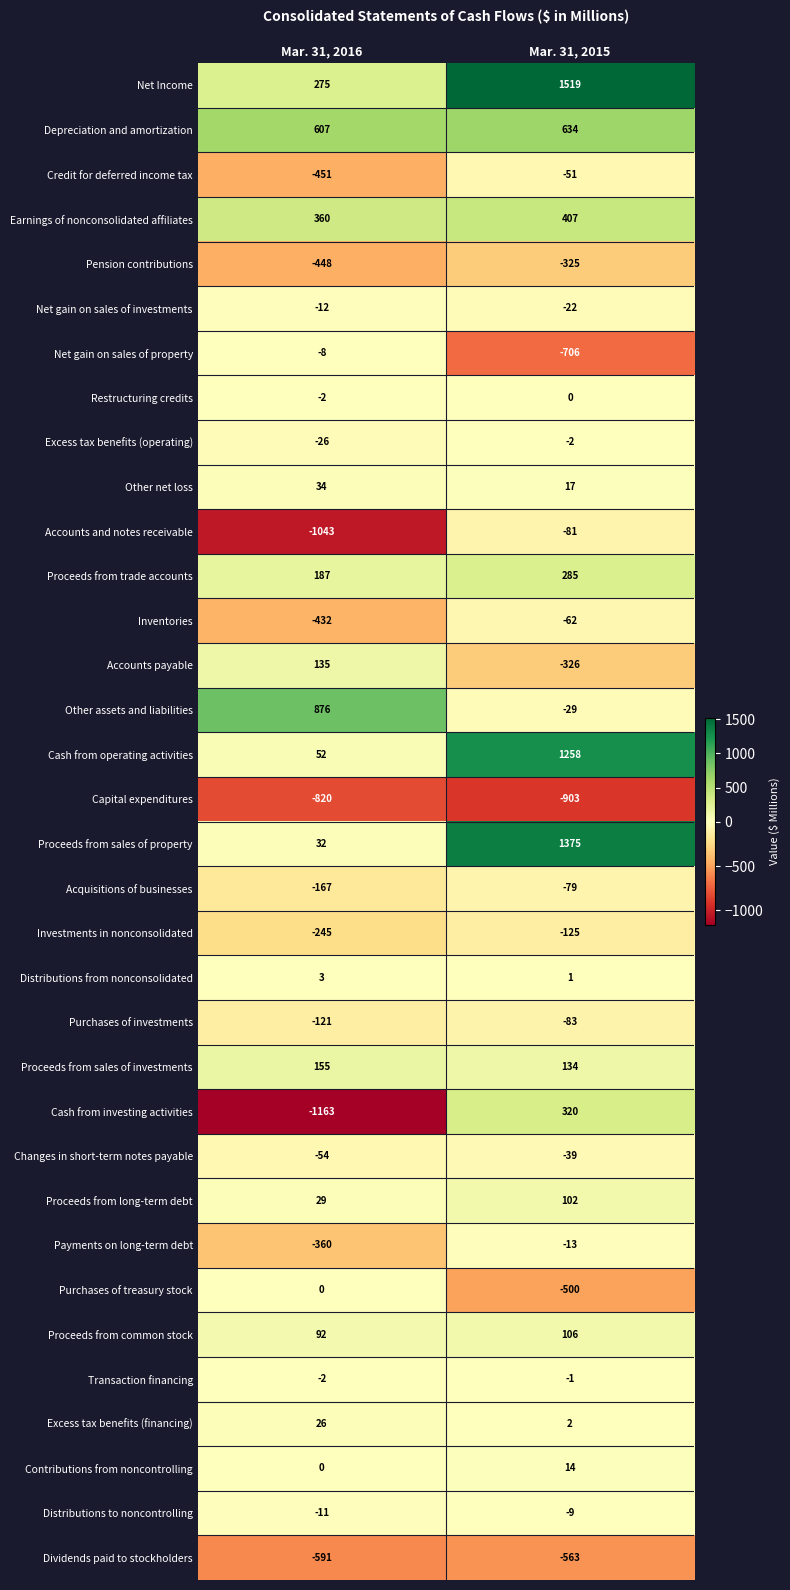

At which category is the sum across all series the highest?

Mar. 31, 2015